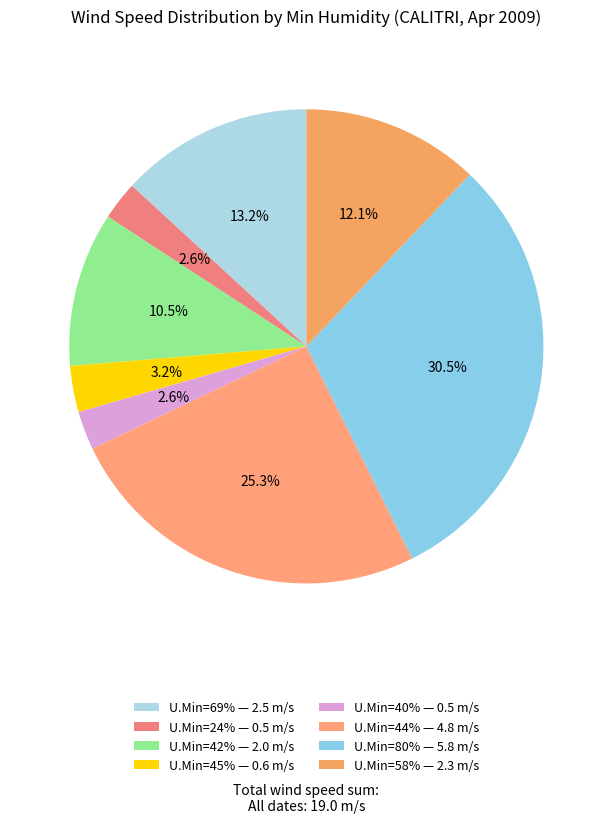

How many slices are in this pie chart?

8